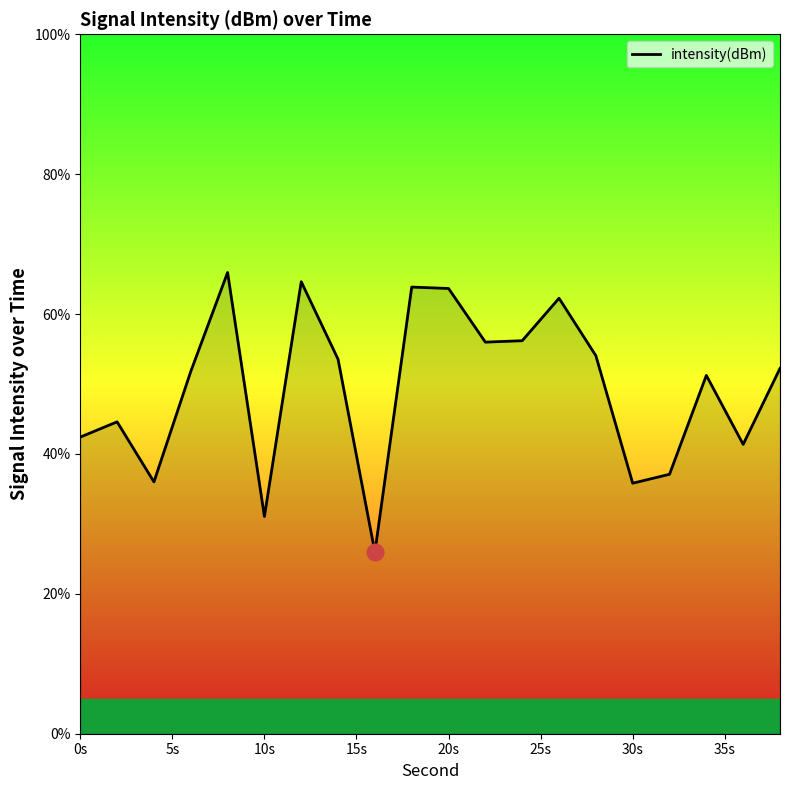

What is the sum of all values?

989.6